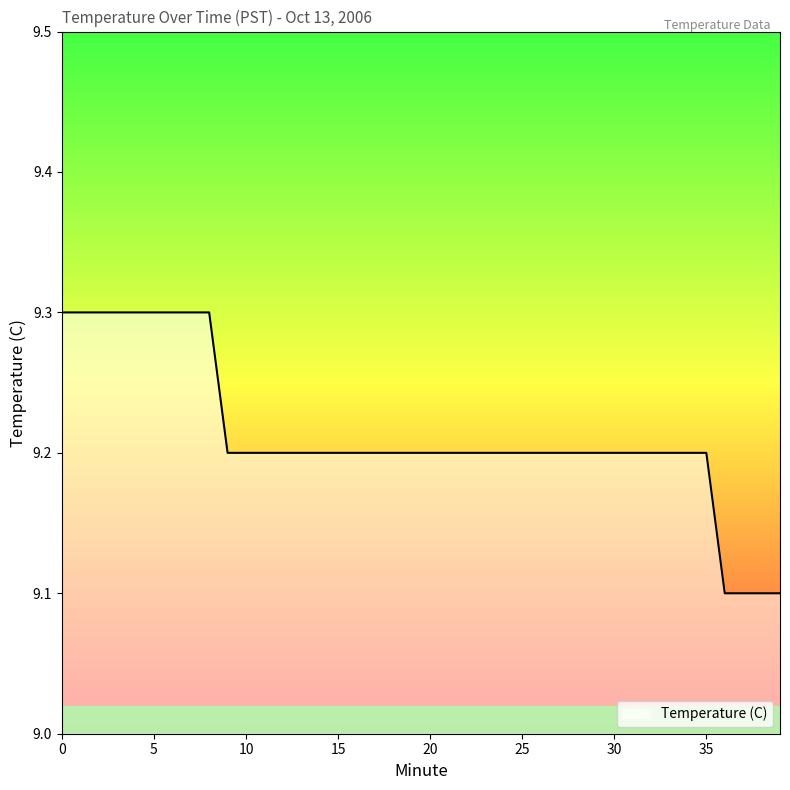

What is the maximum value shown in the chart?

9.3